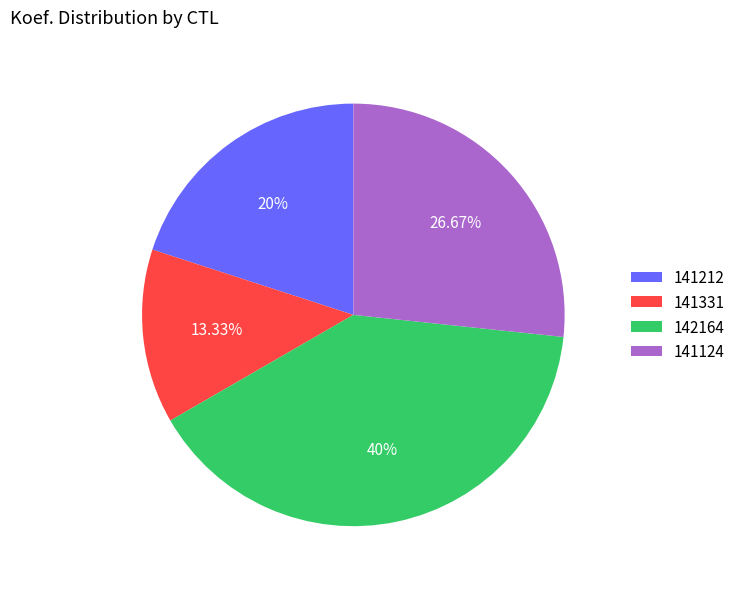

Between 141331 and 141212, which is larger?

141212